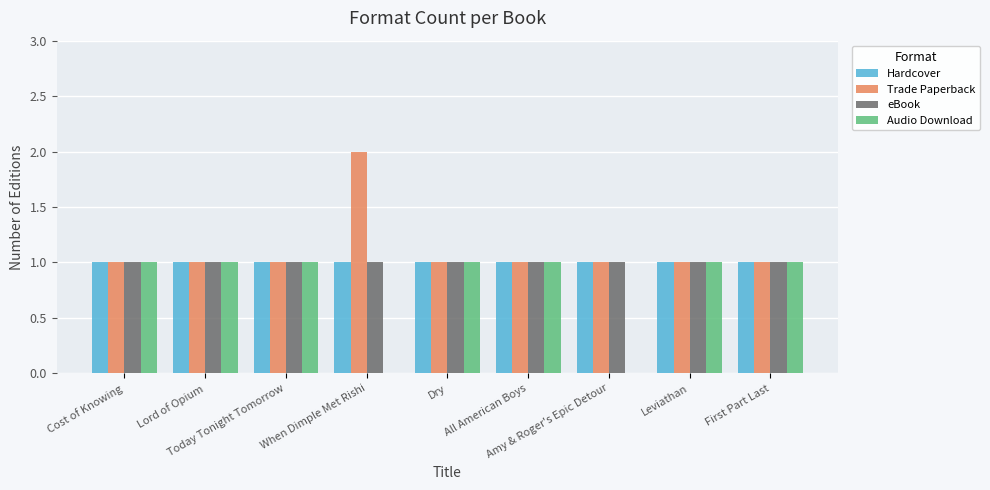

Which series has the largest total across all categories?

Trade Paperback